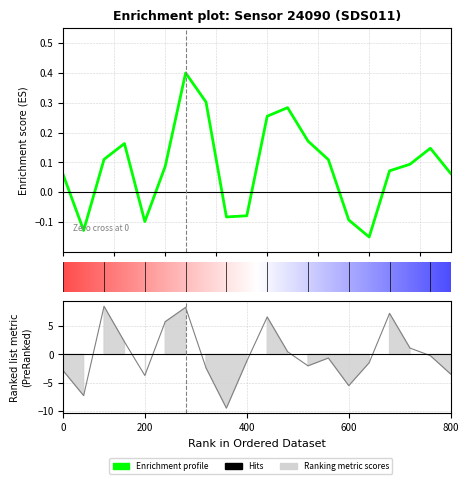

Does the chart display data point markers on the line(s)?

No